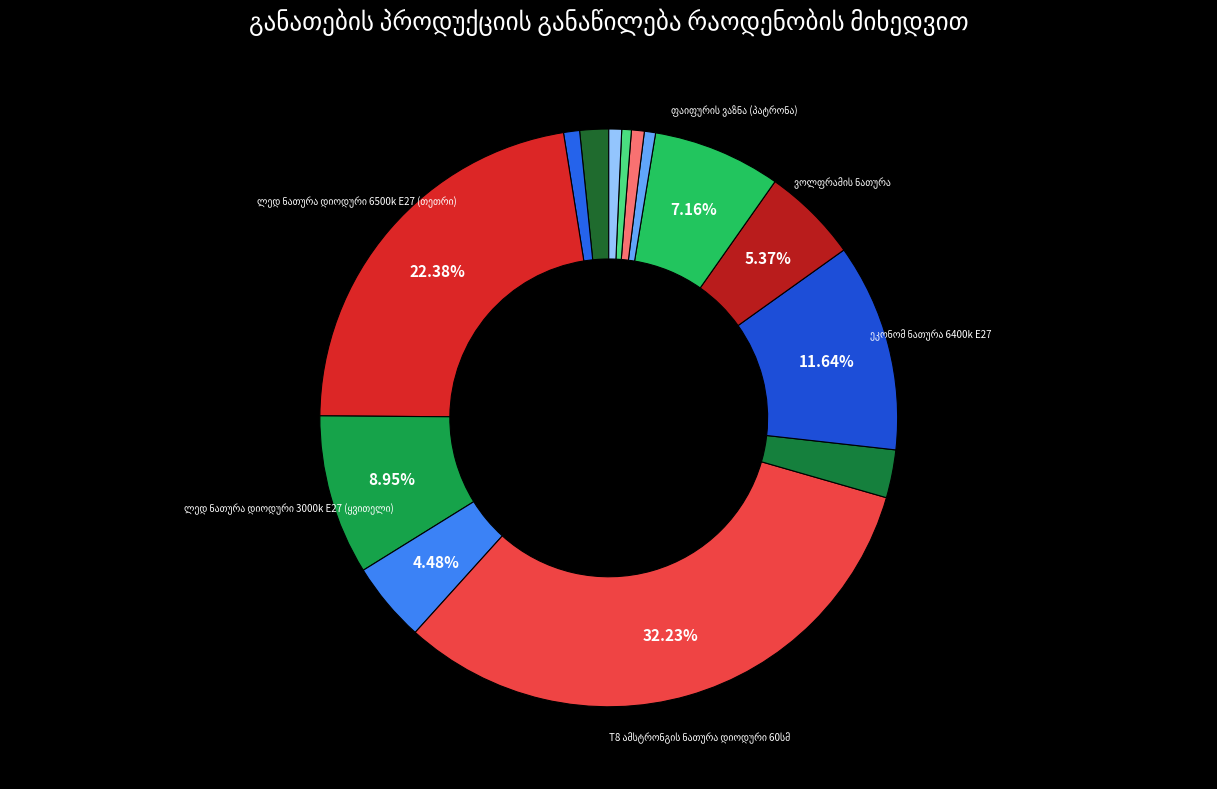

Is it true that ლედ პანელი შეკიდ. ჭერის 17*17 is 1% of the pie?

True